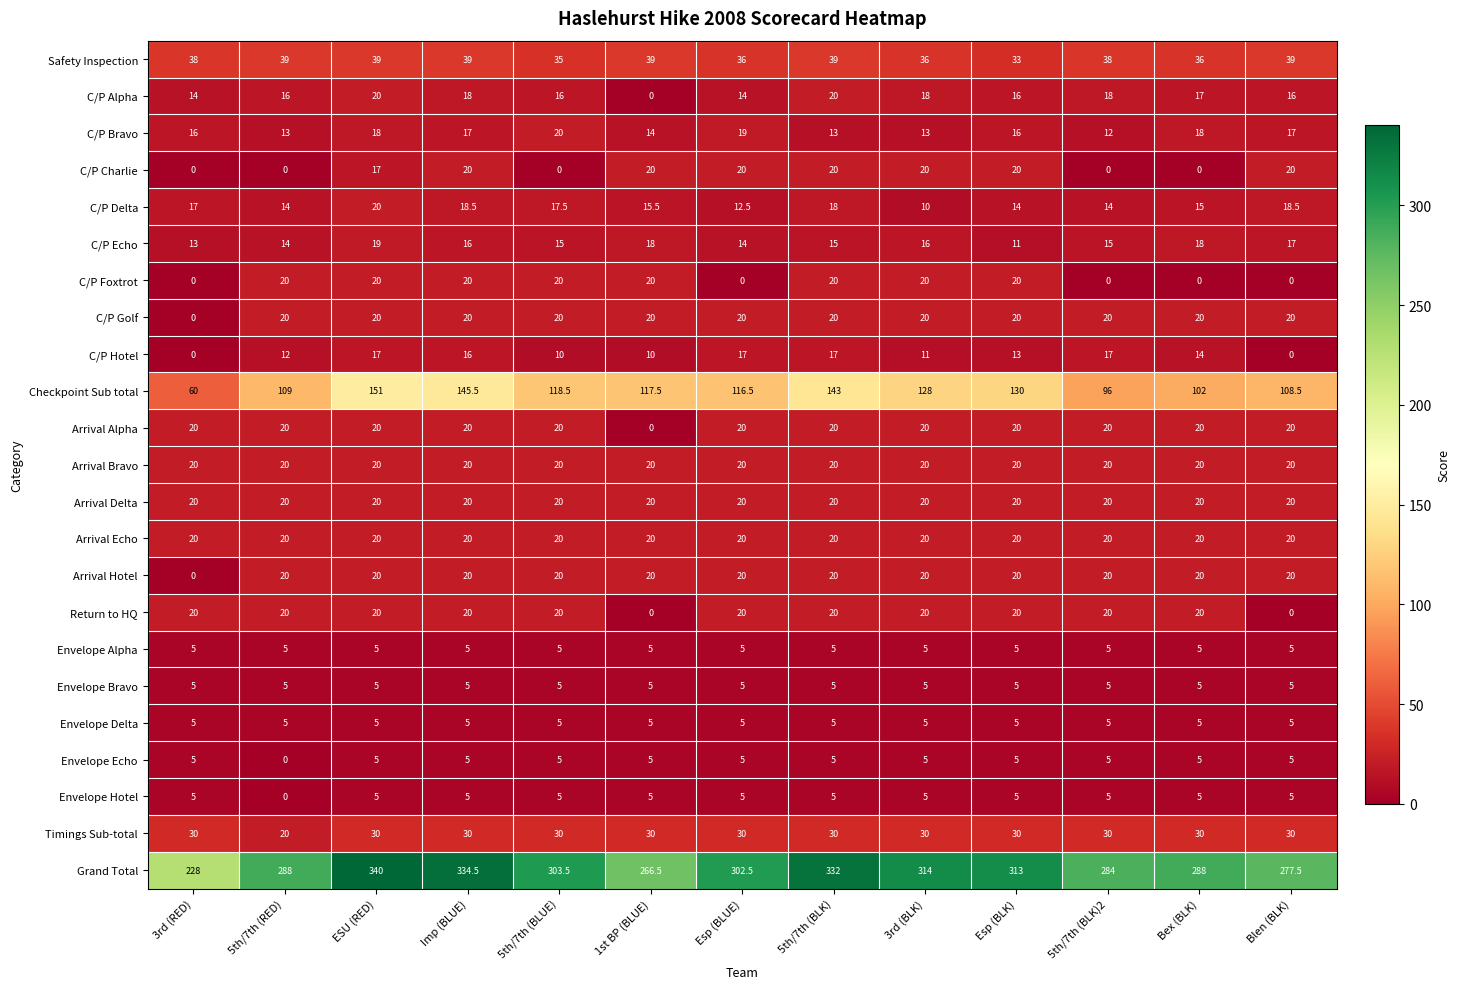

The Envelope Echo series shows 5.0 at ESU (RED). True or false?

True